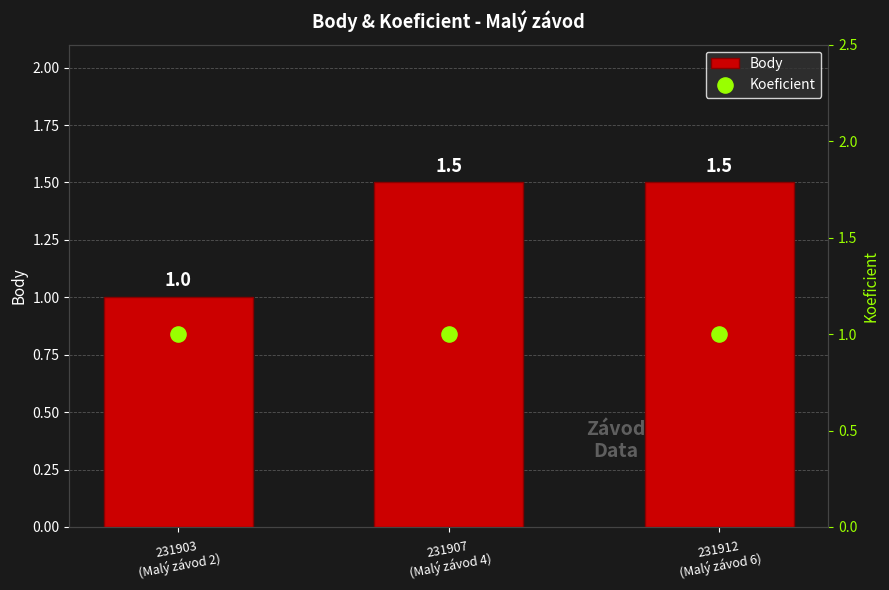

At how many categories does at least one series exceed 1?

2